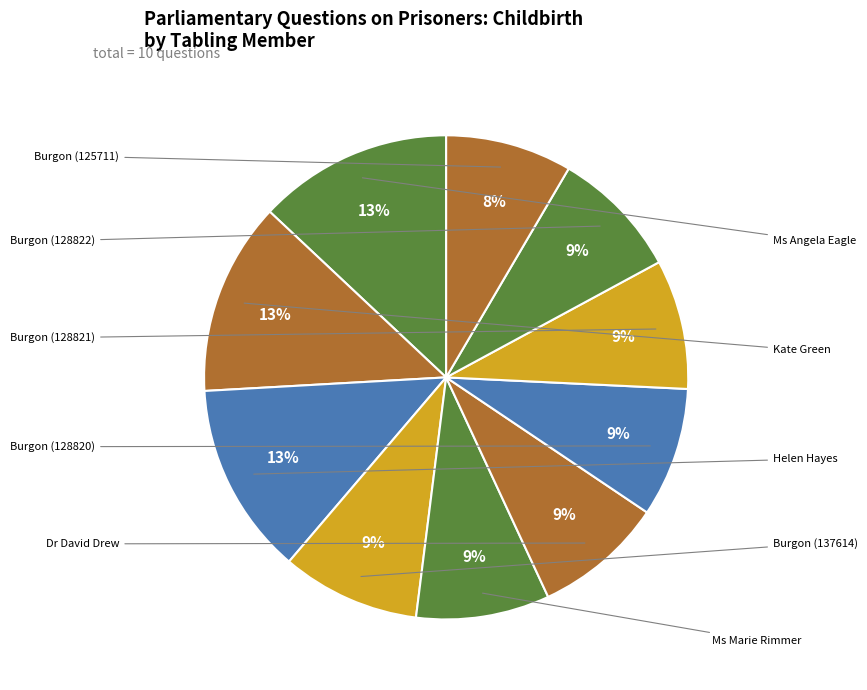

Is there any slice that represents more than half of the pie?

No